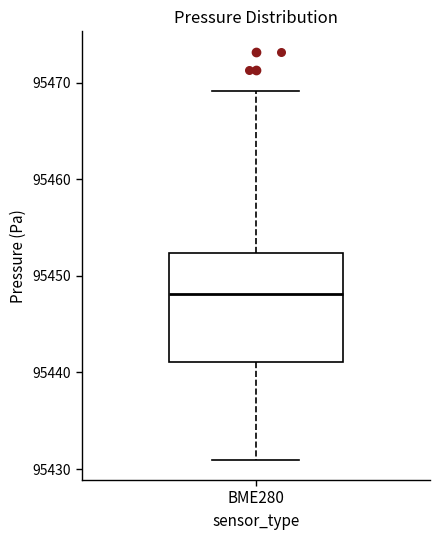

Read this box plot against the y-axis: the position of the median line, the range covered by the box, and the ends of both whiskers. The values are not printed on the chart, so give them approximately, as read against the axis.

median 95448, box 95441 to 95452, whiskers 95431 to 95469